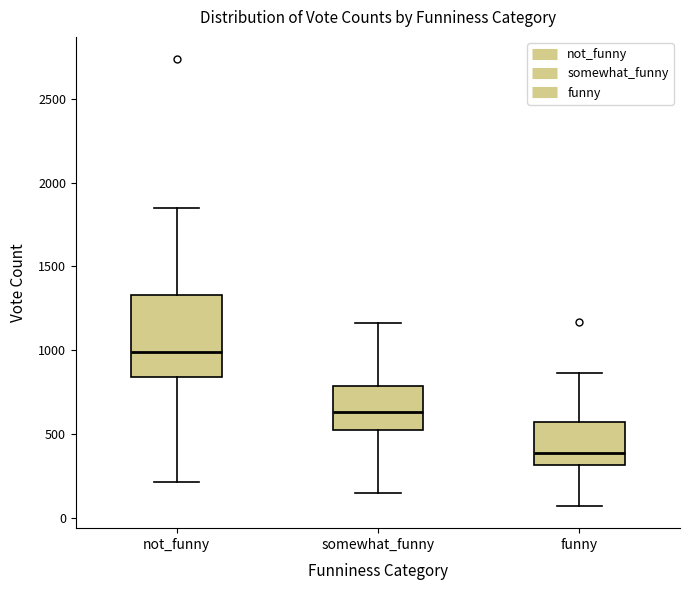

Comparing the boxes themselves (not the whiskers), which one is the tallest?

not_funny